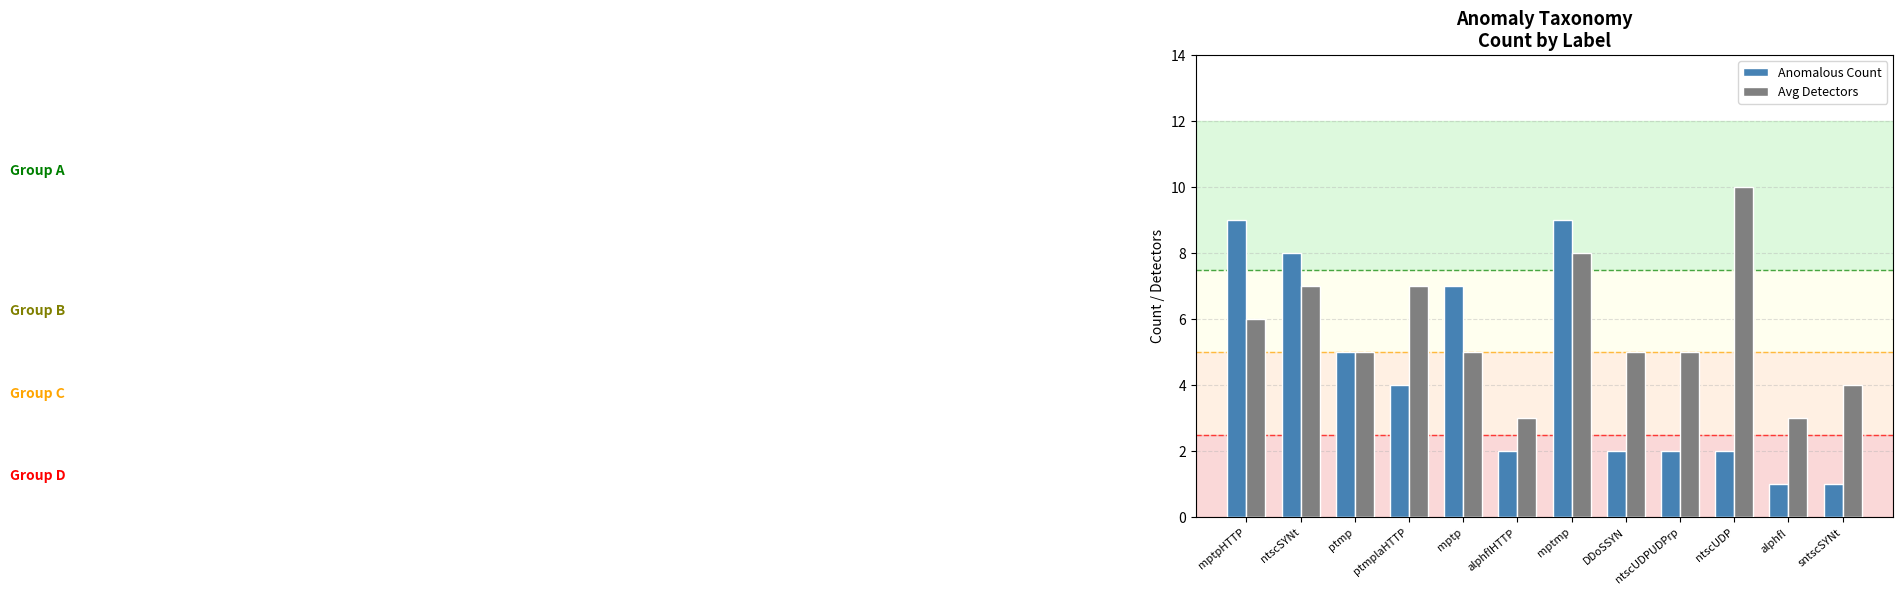

What is the label of the 7th bar from the right?

alphflHTTP